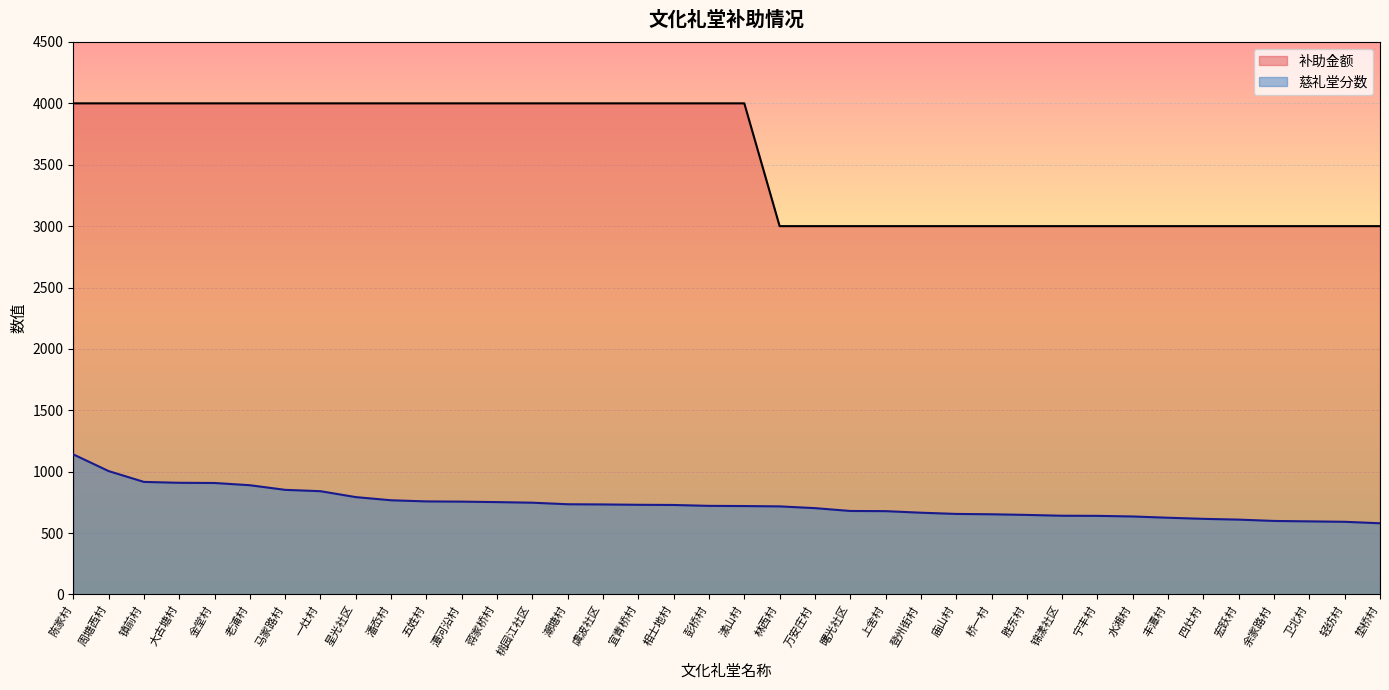

Reading left to right, extract all data points from this chart.

补助金额: 4000.0	4000.0	4000.0	4000.0	4000.0	4000.0	4000.0	4000.0	4000.0	4000.0	4000.0	4000.0	4000.0	4000.0	4000.0	4000.0	4000.0	4000.0	4000.0	4000.0	3000.0	3000.0	3000.0	3000.0	3000.0	3000.0	3000.0	3000.0	3000.0	3000.0	3000.0	3000.0	3000.0	3000.0	3000.0	3000.0	3000.0	3000.0
慈礼堂分数: 1141.2	1005.1	916.9	909.7	908.1	889.9	852.2	841.2	793.1	767.3	758.1	756.2	752.4	747.6	735.0	733.4	730.5	729.0	721.8	720.3	717.6	703.3	680.2	678.8	666.1	656.1	653.3	648.1	641.4	640.4	635.4	625.1	616.1	609.8	598.9	595.5	592.0	580.1